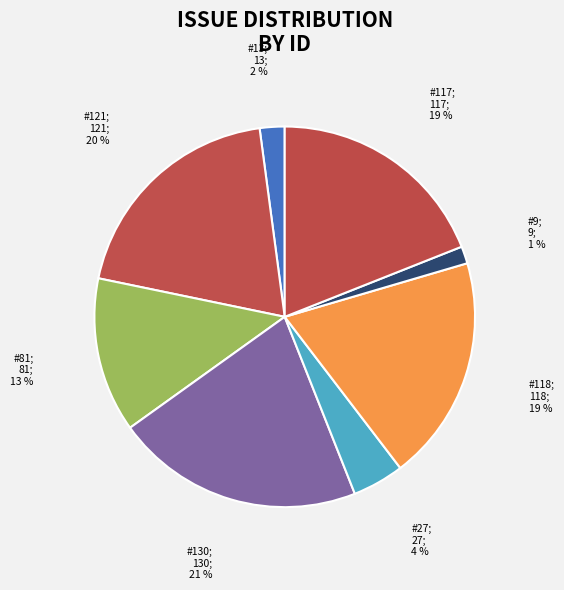

To the nearest percent, what is the average slice percentage?

12%